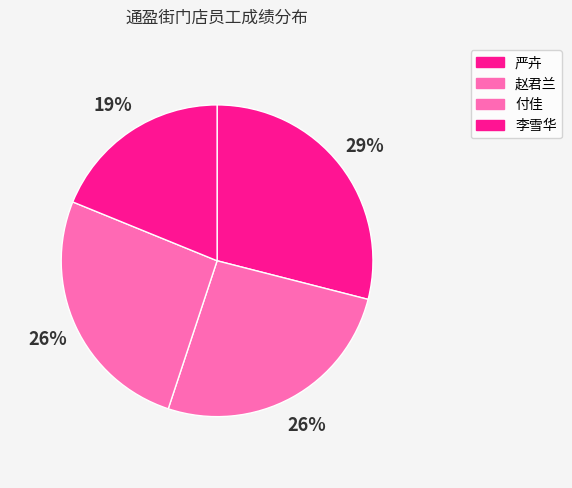

What percentage is the 李雪华 slice, to the nearest percent?

19%